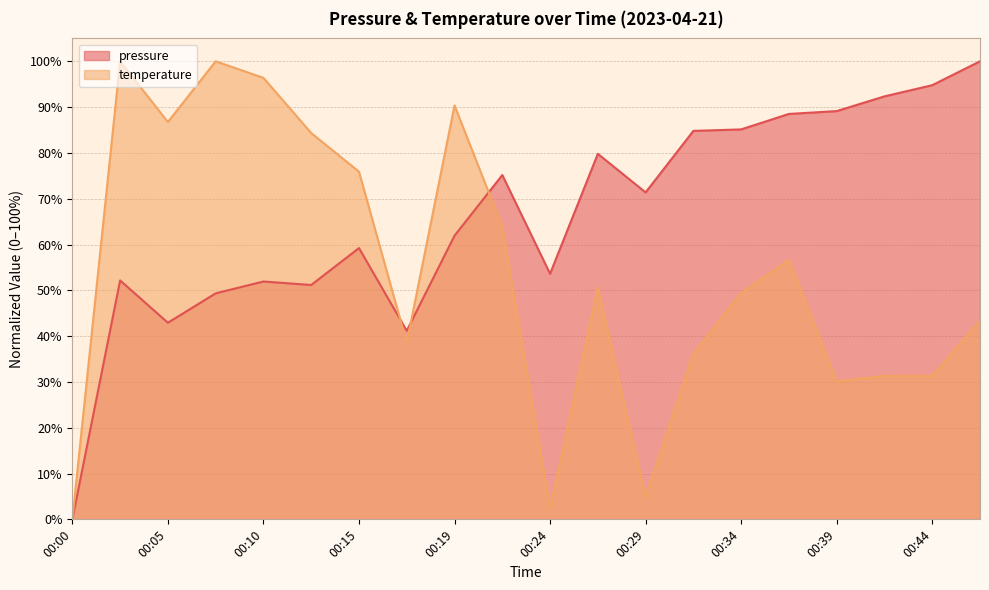

At how many categories does at least one series exceed 52?

18